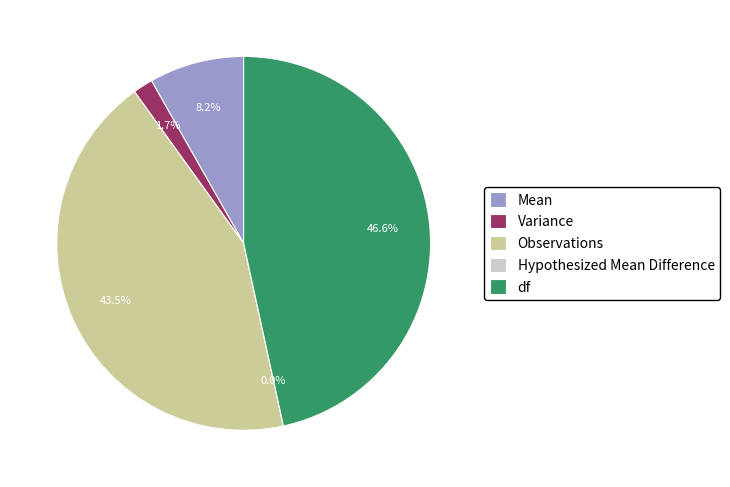

The df slice represents 47% of the pie. True or false?

True